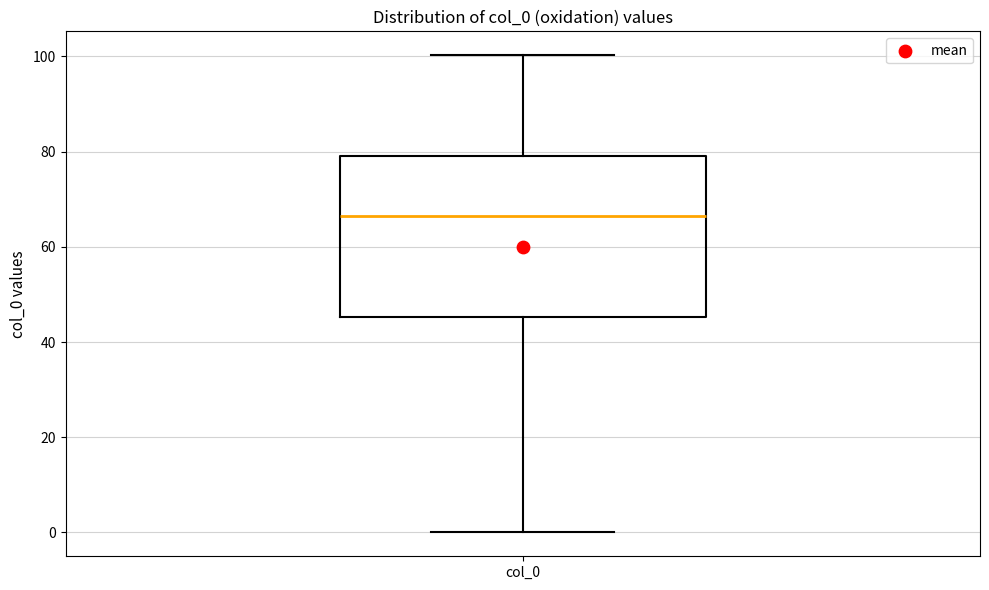

Read this box plot against the y-axis: the position of the median line, the range covered by the box, and the ends of both whiskers. The values are not printed on the chart, so give them approximately, as read against the axis.

median 66, box 46 to 80, whiskers 0 to 100